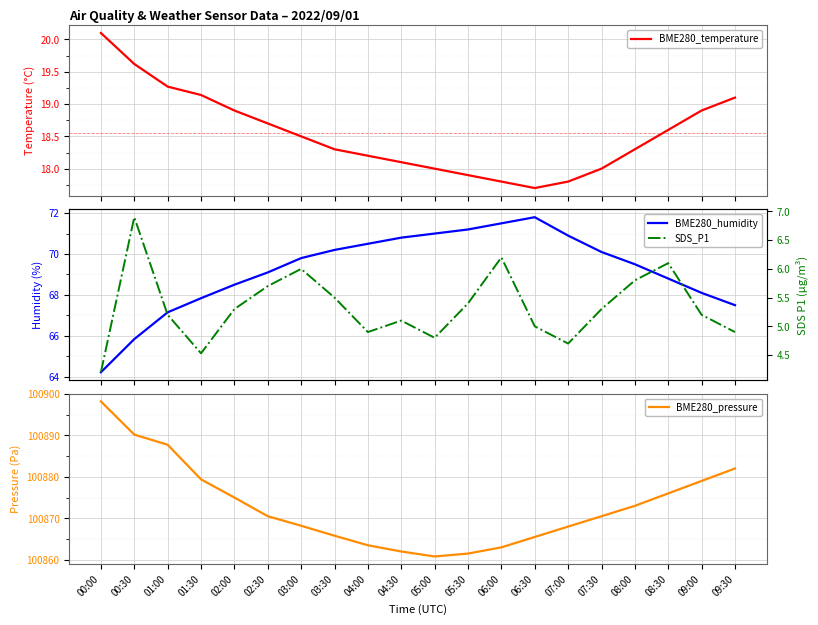

Where is the first local minimum for BME280_pressure?

05:00